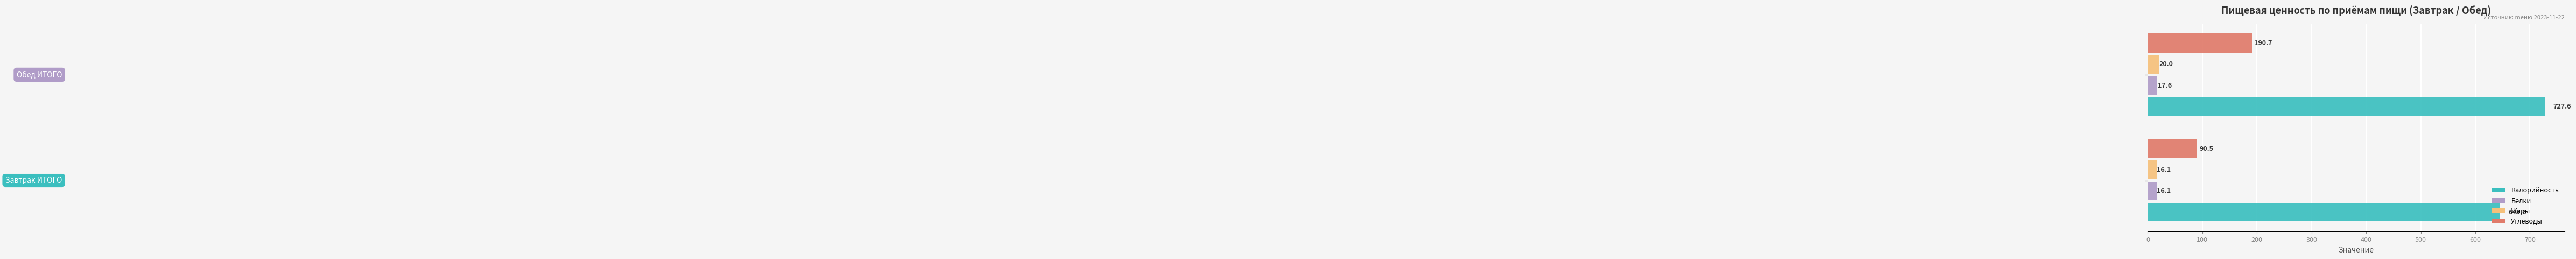

Which series has the largest total across all categories?

Калорийность